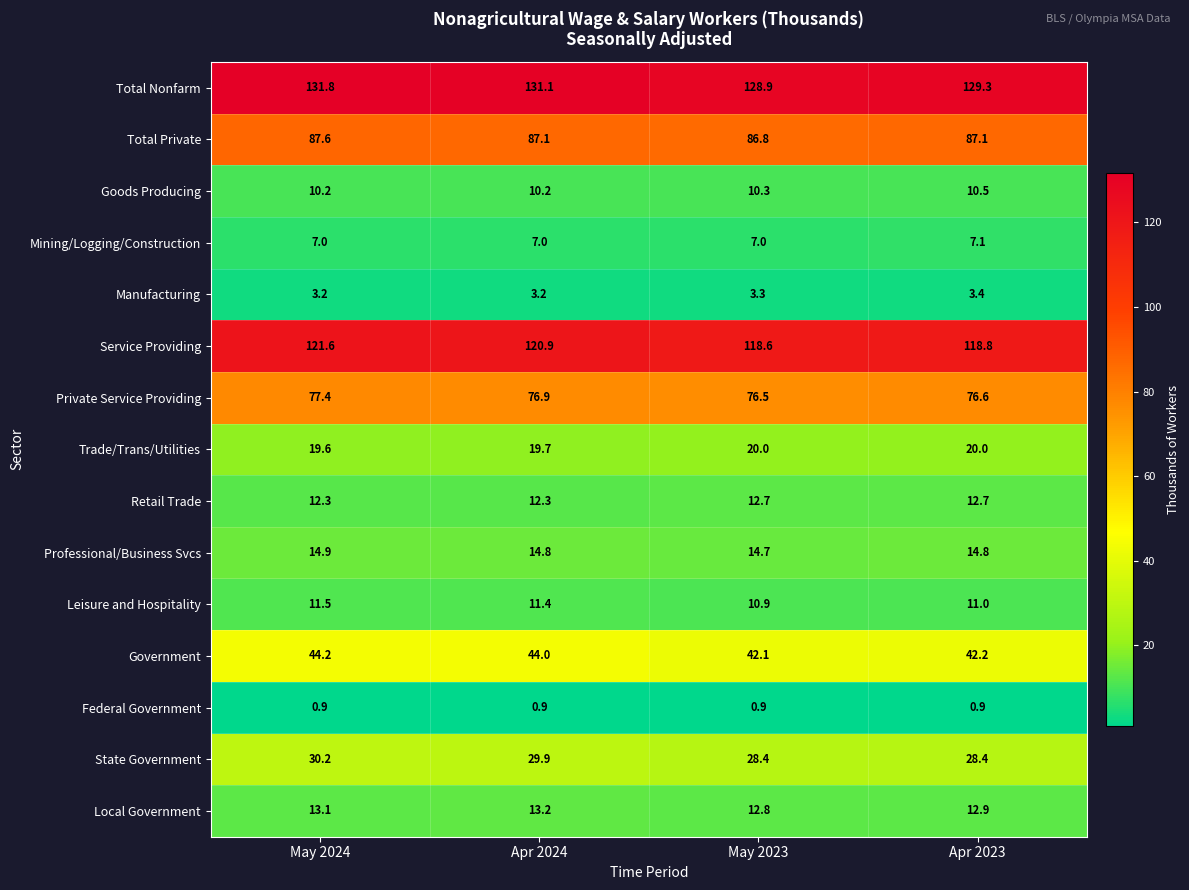

Which series changed the most between May 2023 and Apr 2023?

Total Nonfarm